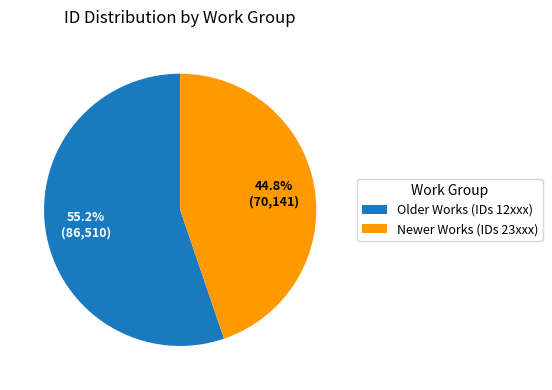

What is the largest slice in the pie chart?

Older Works (IDs 12xxx)